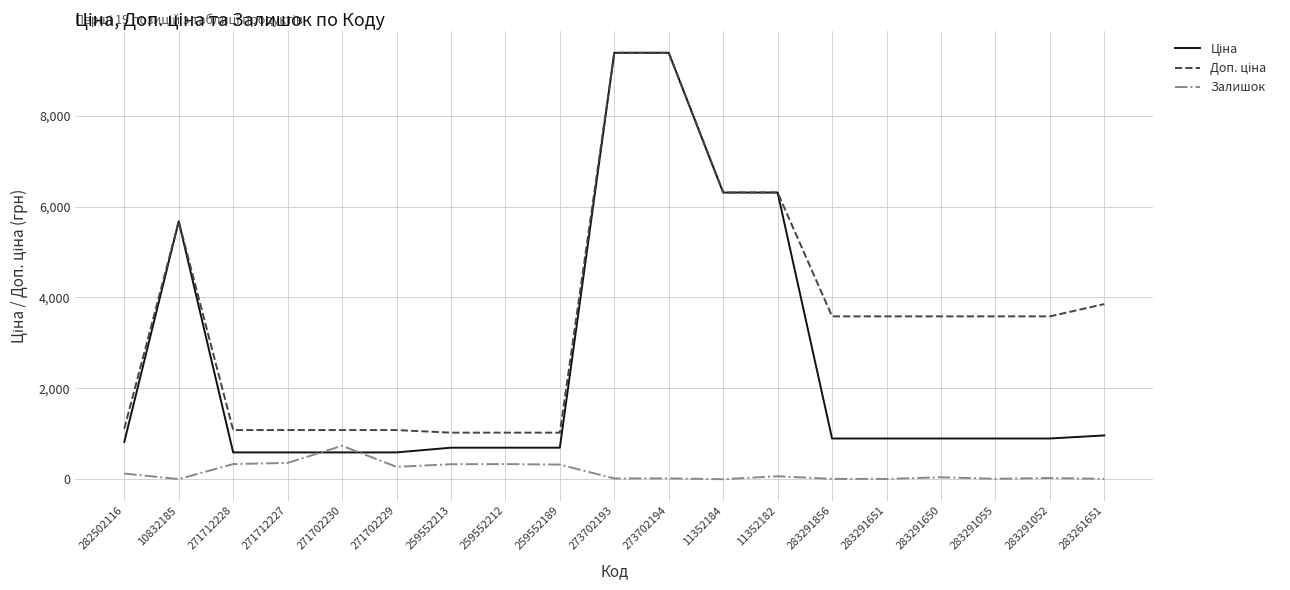

What is the difference between the highest and lowest values at 271702230?

491.7